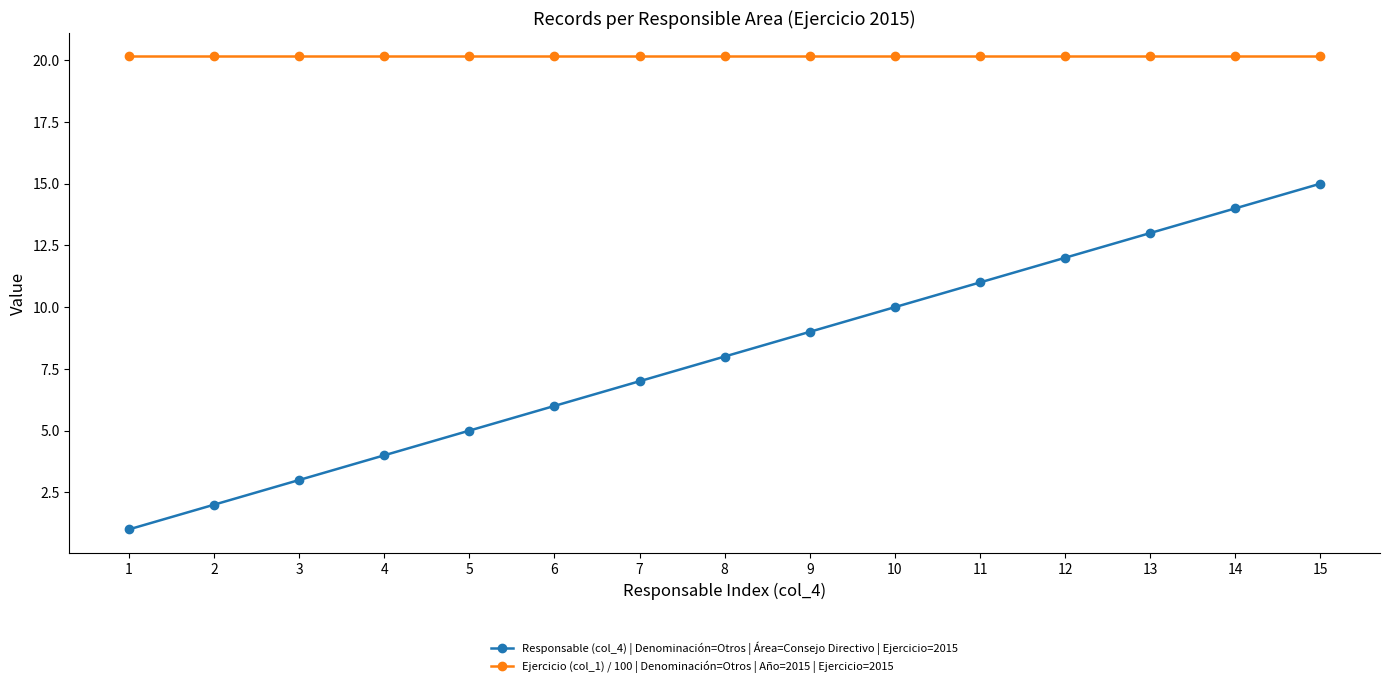

Between 7 and 10, which series saw the biggest shift?

Responsable (col_4) | Denominación=Otros | Área=Consejo Directivo | Ejercicio=2015